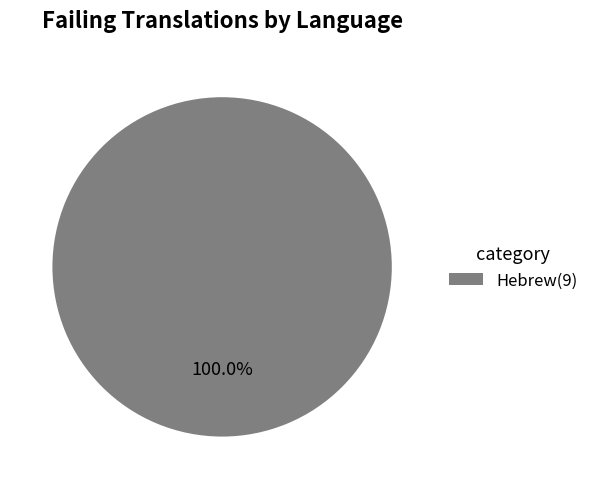

Rank the categories by value from lowest to highest.

Hebrew(9)